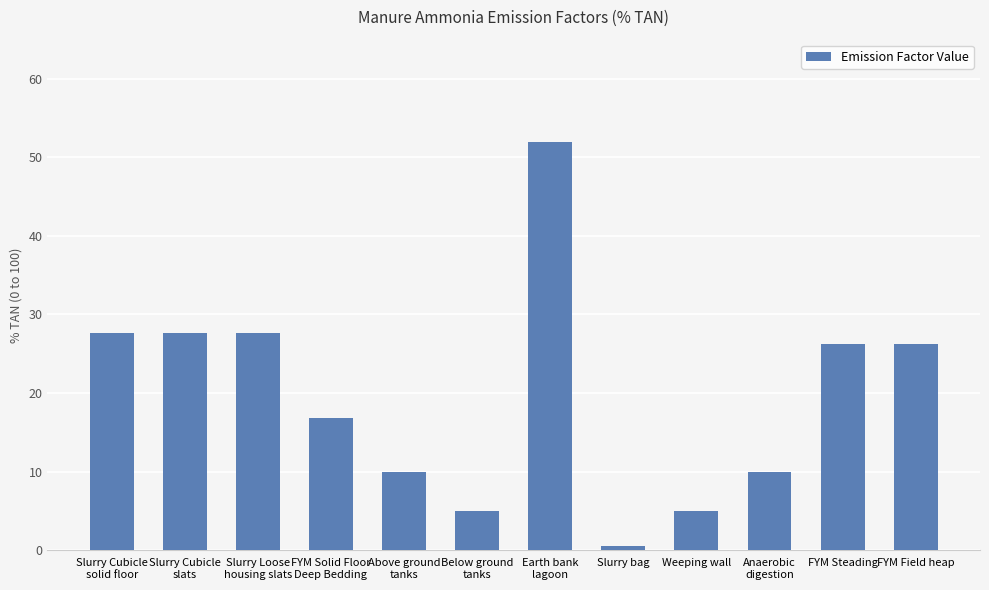

Is it true that the value at Weeping wall is 1.6?

False